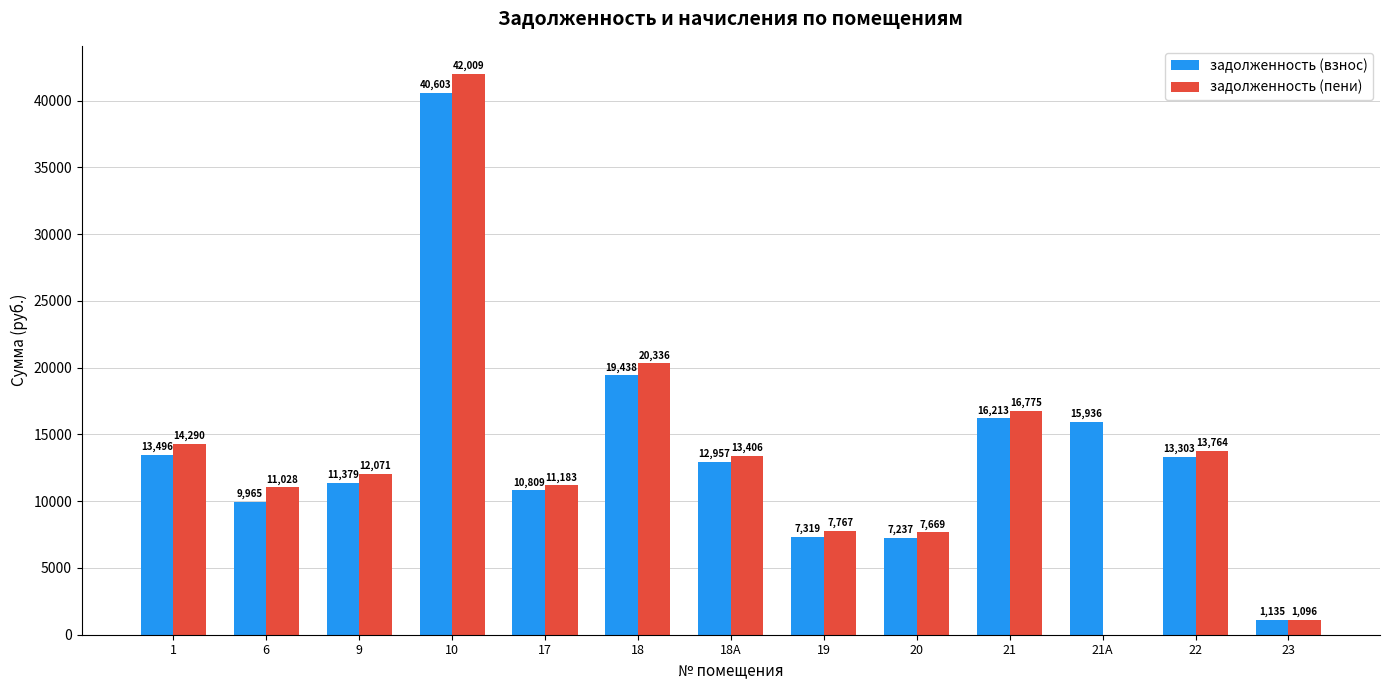

What is the greatest value displayed?

42009.1